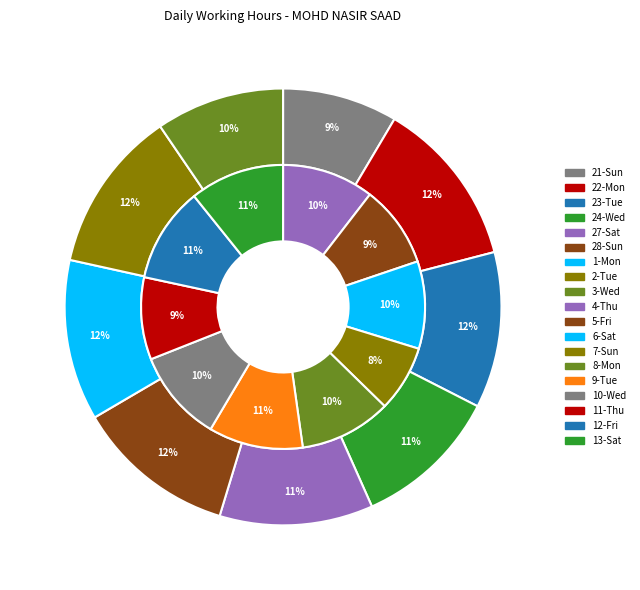

Does 1-Mon account for over 50% of the chart?

No